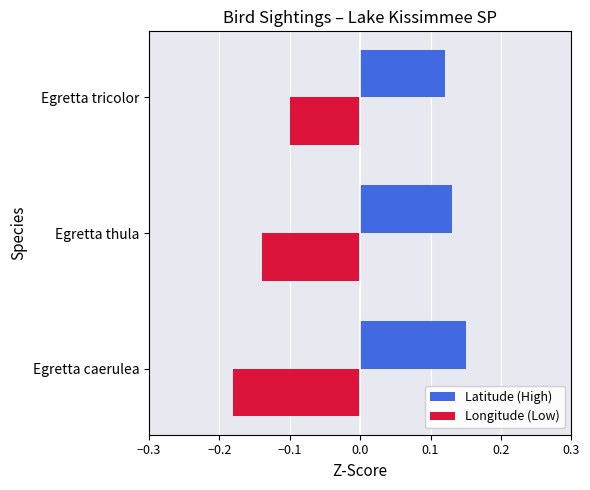

At which label is Longitude (Low) closest to 0?

Egretta tricolor